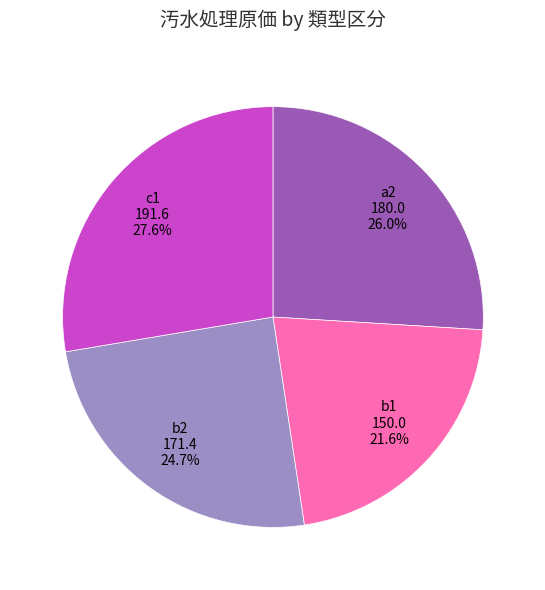

How many slices are in this pie chart?

4